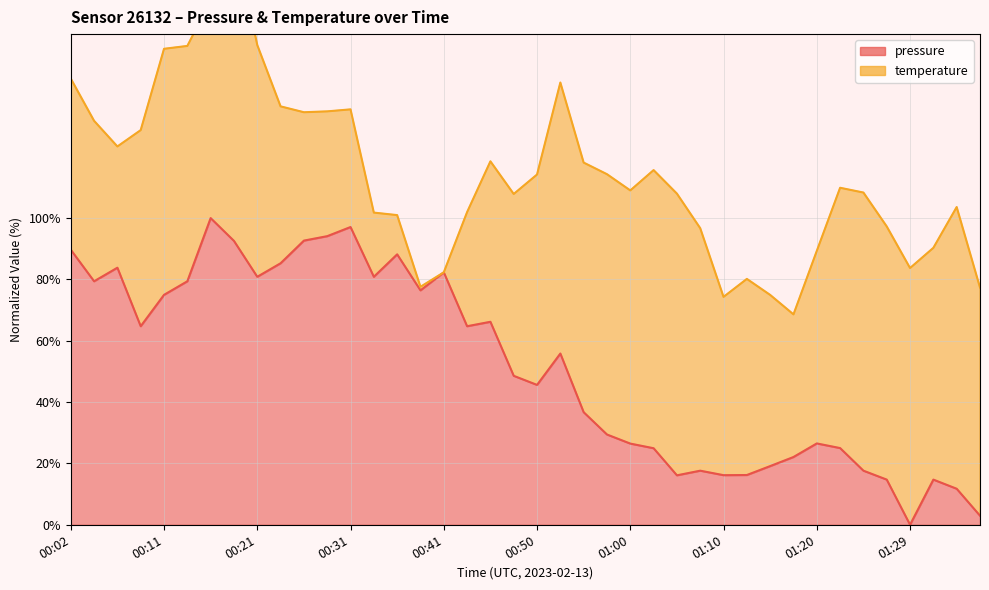

Reading left to right, extract all data points from this chart.

89.7	79.4	83.8	64.7	75.0	79.4	100.0	92.6	80.9	85.3	92.7	94.1	97.1	80.9	88.2	76.4	82.3	64.7	66.2	48.6	45.6	55.8	36.7	29.4	26.5	25.0	16.1	17.6	16.2	16.2	19.1	22.1	26.5	25.0	17.6	14.7	0.0	14.7	11.7	3.0